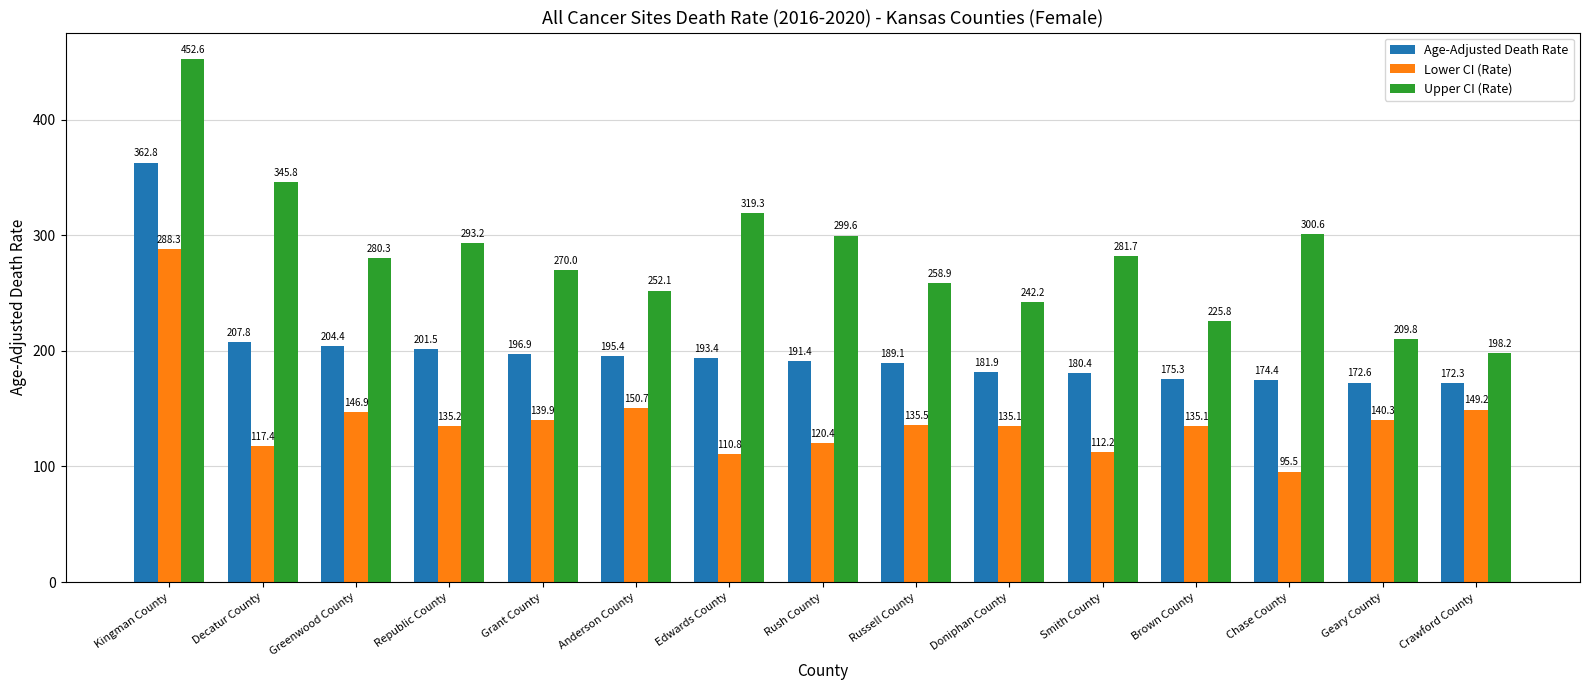

Reading left to right, list all the values displayed in this chart.

Age-Adjusted Death Rate: 362.8	207.8	204.4	201.5	196.9	195.4	193.4	191.4	189.1	181.9	180.4	175.3	174.4	172.6	172.3
Lower CI (Rate): 288.3	117.4	146.9	135.2	139.9	150.7	110.8	120.4	135.5	135.1	112.2	135.1	95.5	140.3	149.2
Upper CI (Rate): 452.6	345.8	280.3	293.2	270.0	252.1	319.3	299.6	258.9	242.2	281.7	225.8	300.6	209.8	198.2